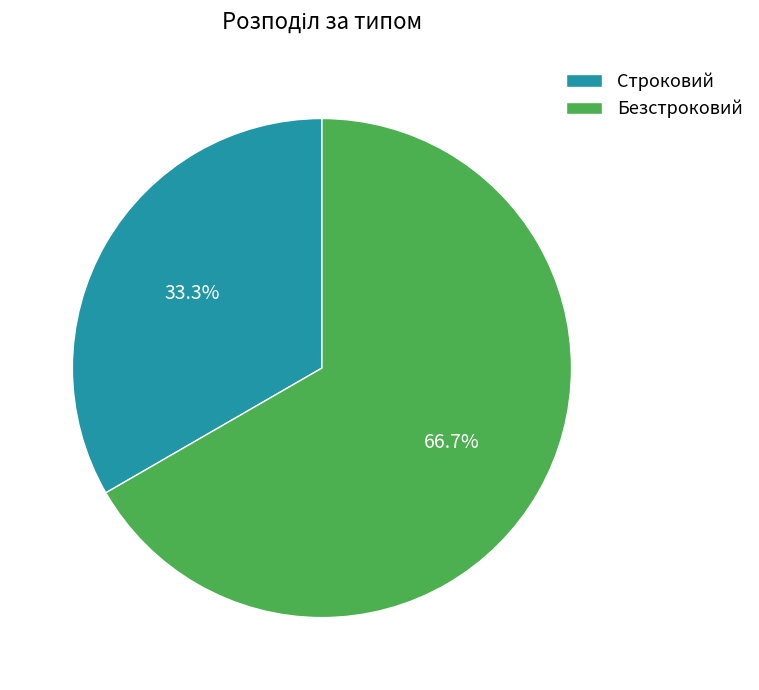

Which has a higher value, Безстроковий or Строковий?

Безстроковий